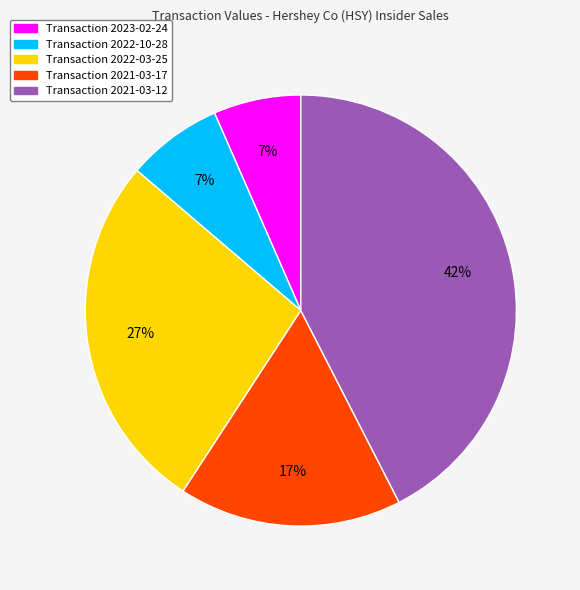

To the nearest percent, what is the average slice percentage?

20%